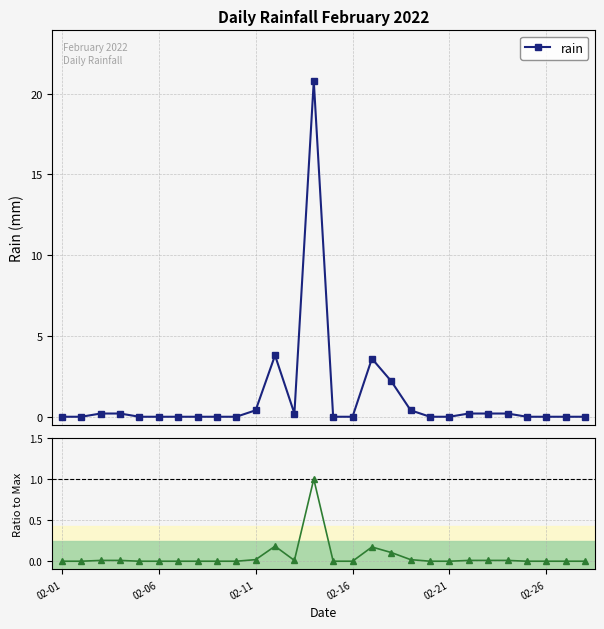

The value of rain at 24 is 8.4. True or false?

False